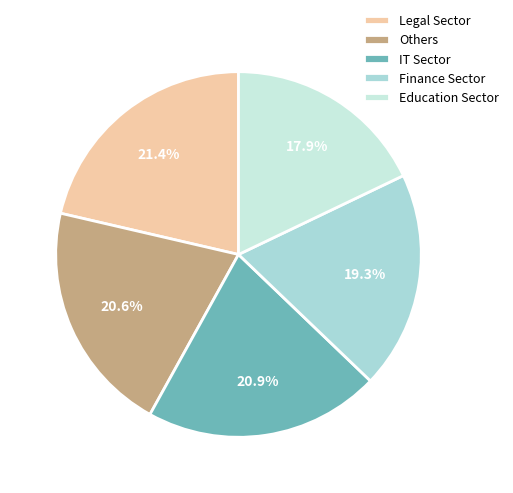

Is there any slice that represents more than half of the pie?

No